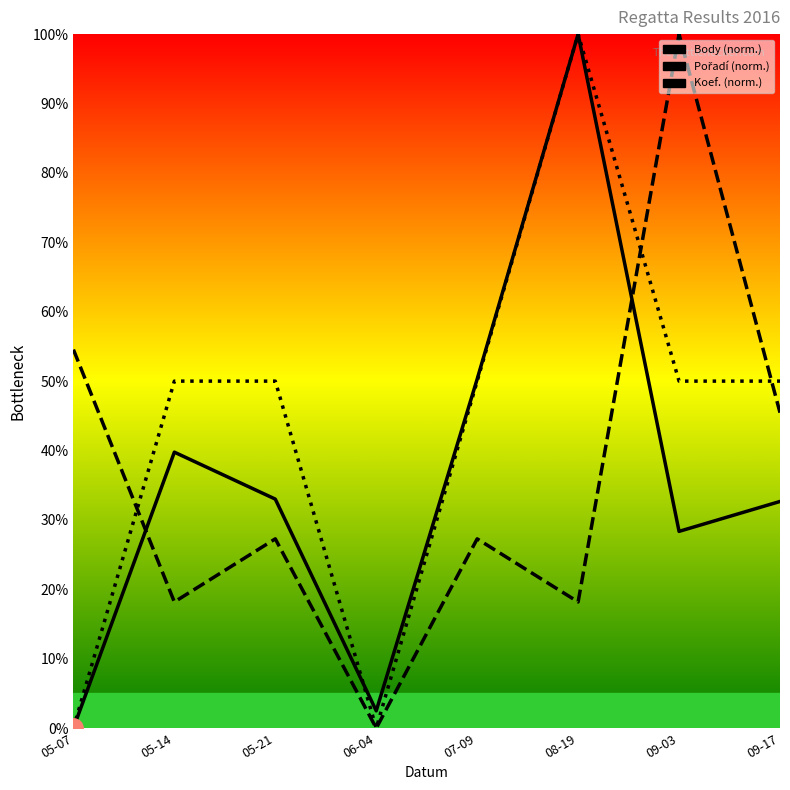

How many data points does each series have?

8